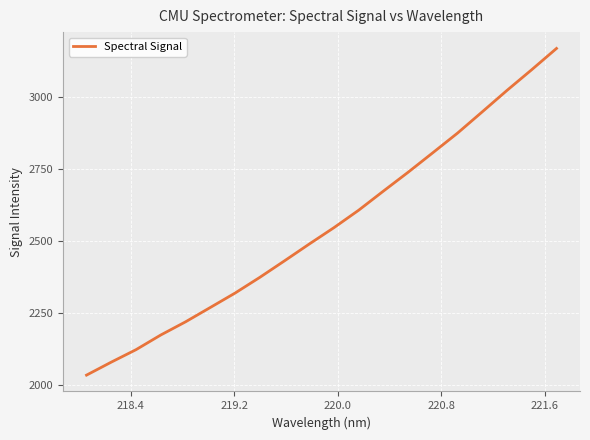

Reading left to right, list all the values displayed in this chart.

2035.1	2080.2	2123.5	2174.4	2220.1	2269.9	2319.8	2374.4	2431.8	2490.1	2547.1	2607.7	2674.1	2739.6	2807.3	2875.6	2949.4	3023.8	3095.6	3169.2